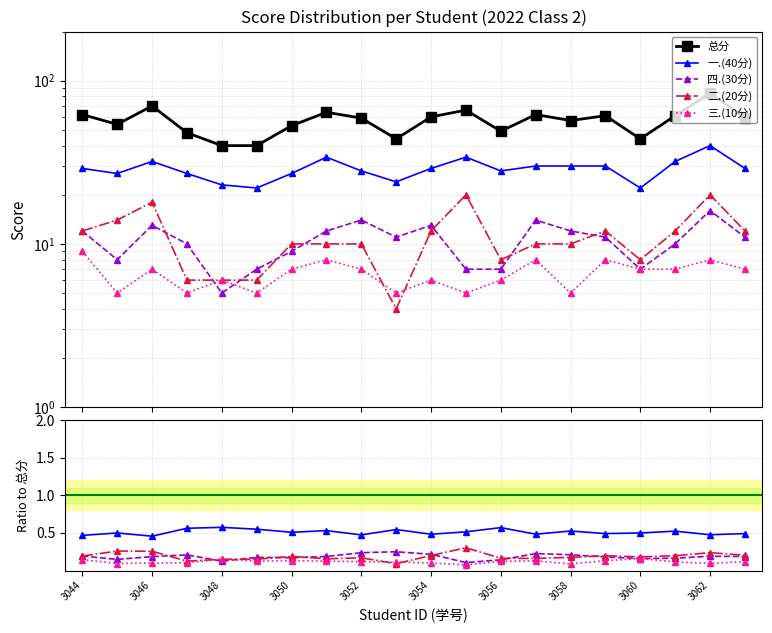

True or false: 三.(10分) and 一.(40分) intersect in this chart.

False